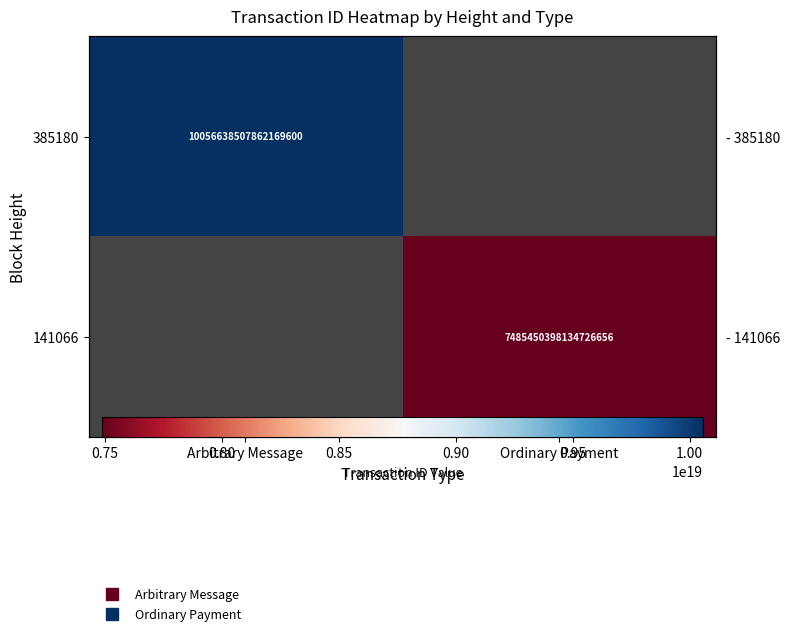

Between Arbitrary Message and Ordinary Payment, which is larger?

Ordinary Payment